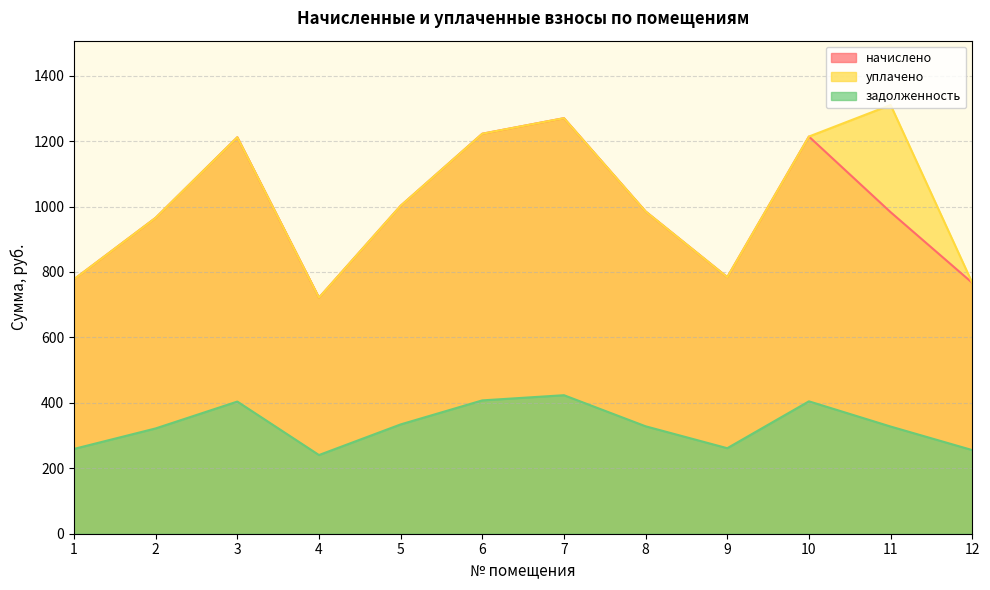

List the labels in order of уплачено value, smallest first.

4, 12, 1, 9, 2, 8, 5, 3, 10, 6, 7, 11